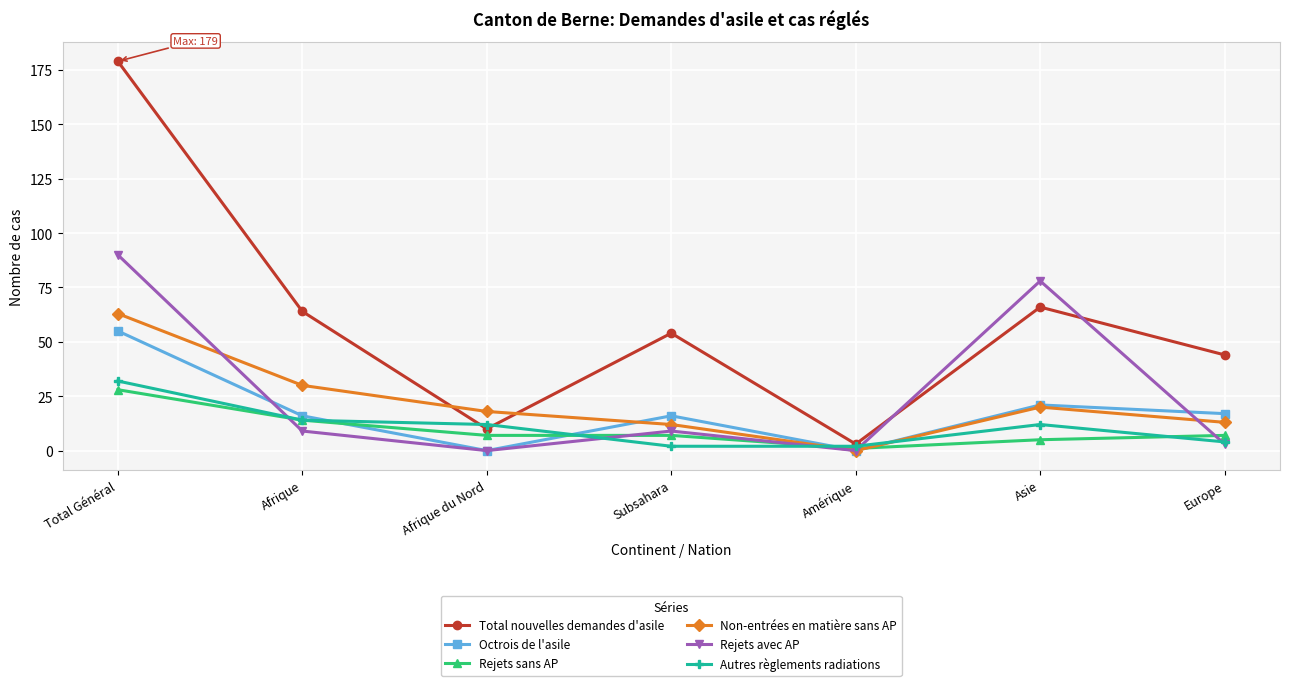

What are all the series names shown in the legend?

Total nouvelles demandes d'asile, Octrois de l'asile, Rejets sans AP, Non-entrées en matière sans AP, Rejets avec AP, Autres règlements radiations